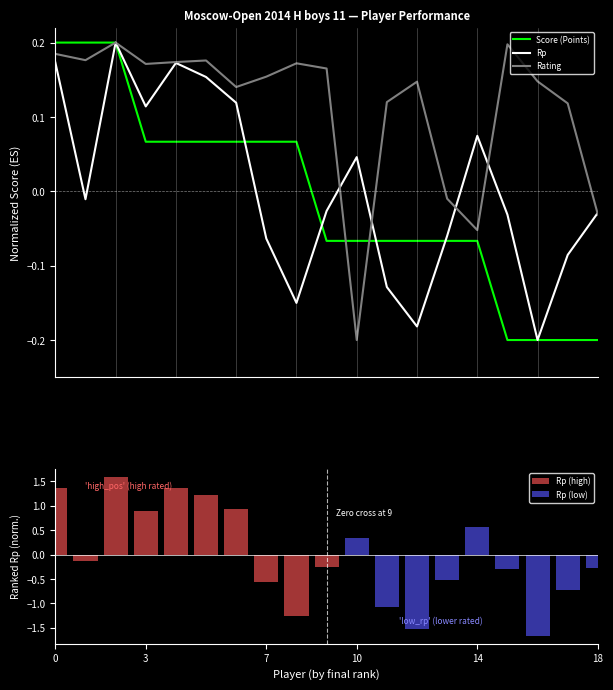

True or false: Score (Points) has a value of -0.1 at Osipov Daniil.

False